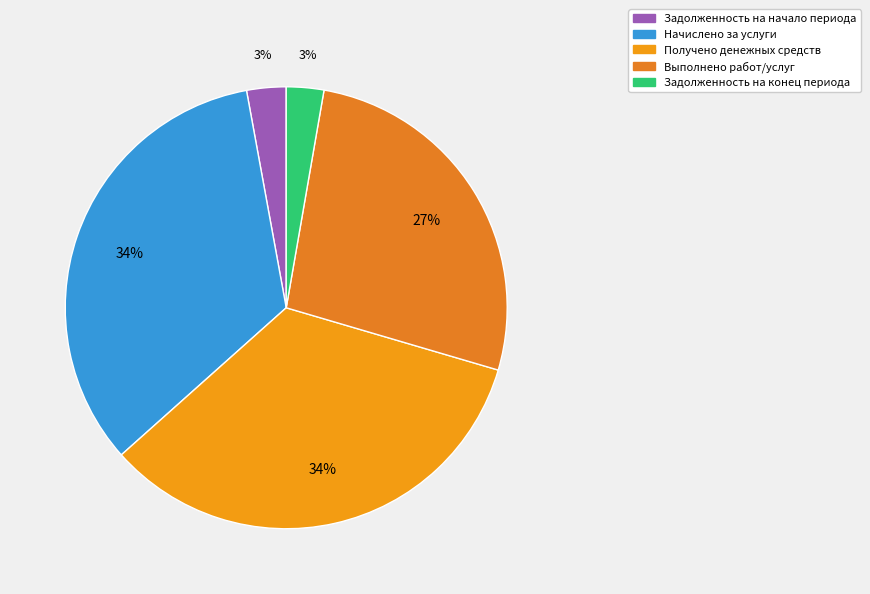

What is the smallest slice in the pie chart?

Задолженность на конец периода